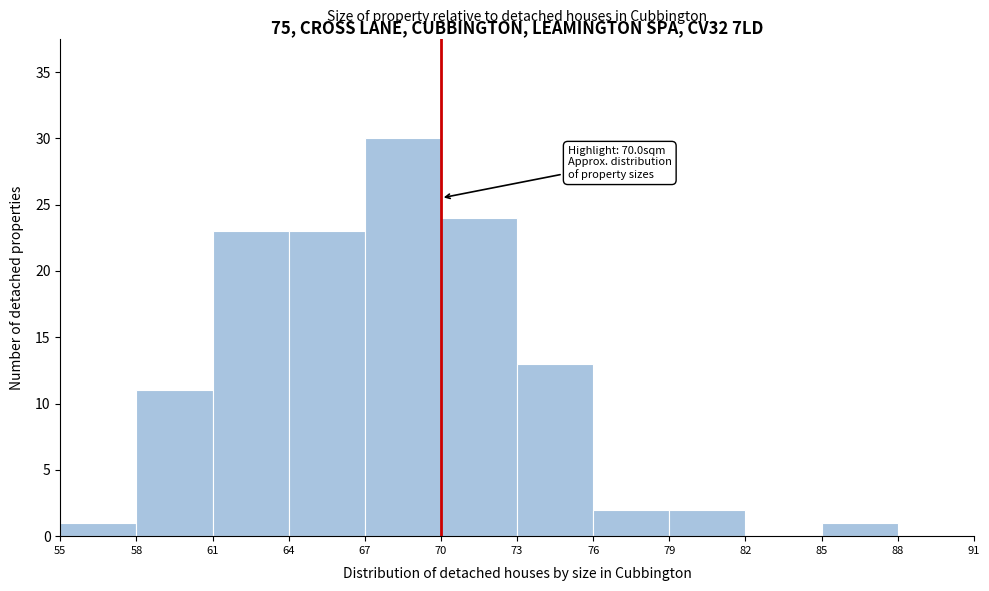

Which range on the x-axis has the tallest bar?

67 to 70